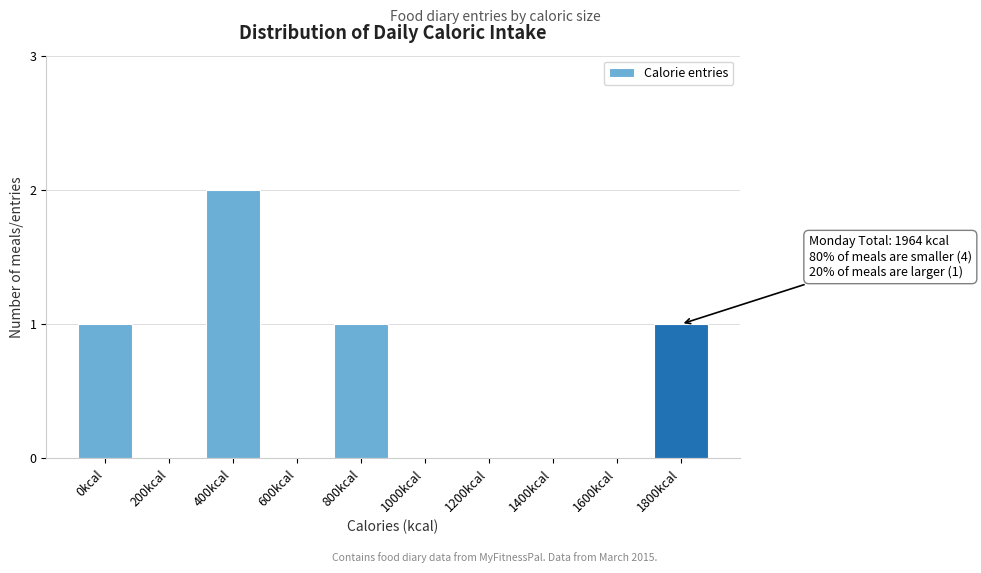

Reading left to right, list all the values displayed in this chart.

0kcal=1	200kcal=0	400kcal=2	600kcal=0	800kcal=1	1000kcal=0	1200kcal=0	1400kcal=0	1600kcal=0	1800kcal=1